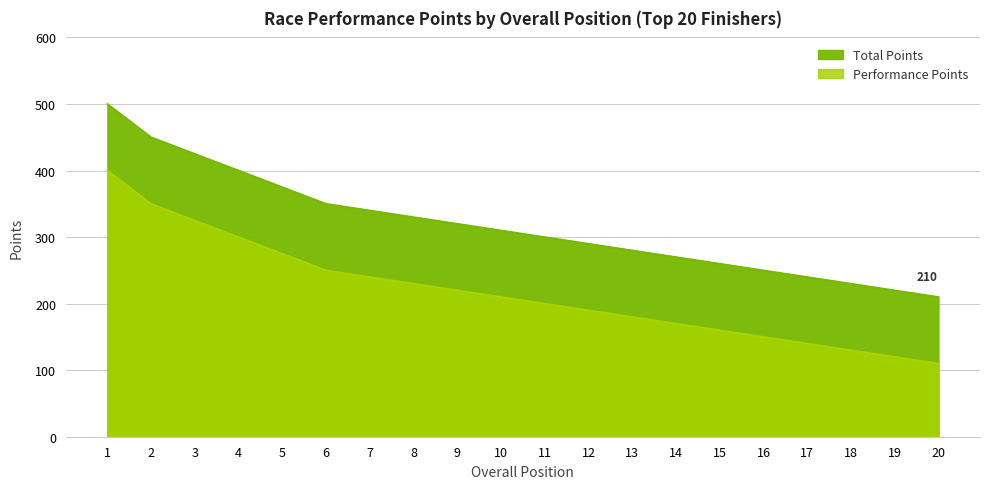

How many data points does each series have?

20